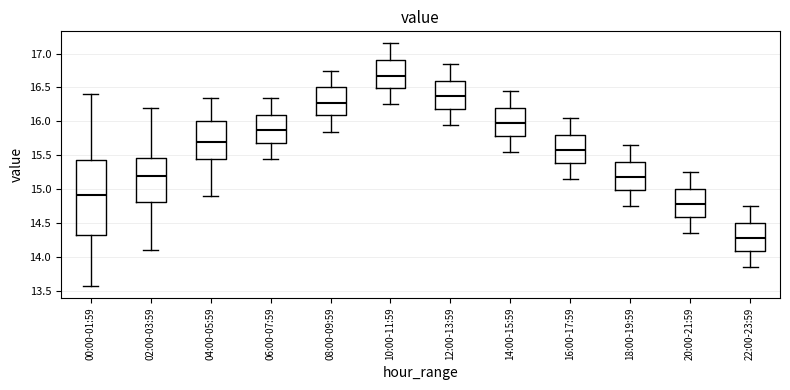

Which box is the tallest, from its lower edge to its upper edge?

00:00-01:59